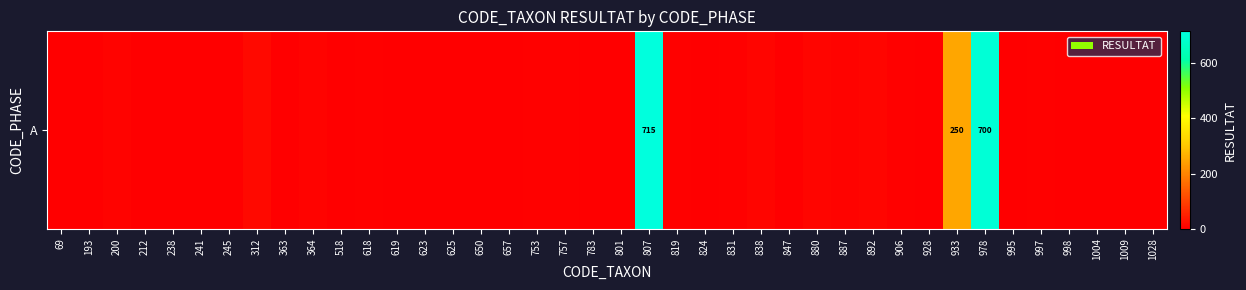

What is the sum of all values?

1772